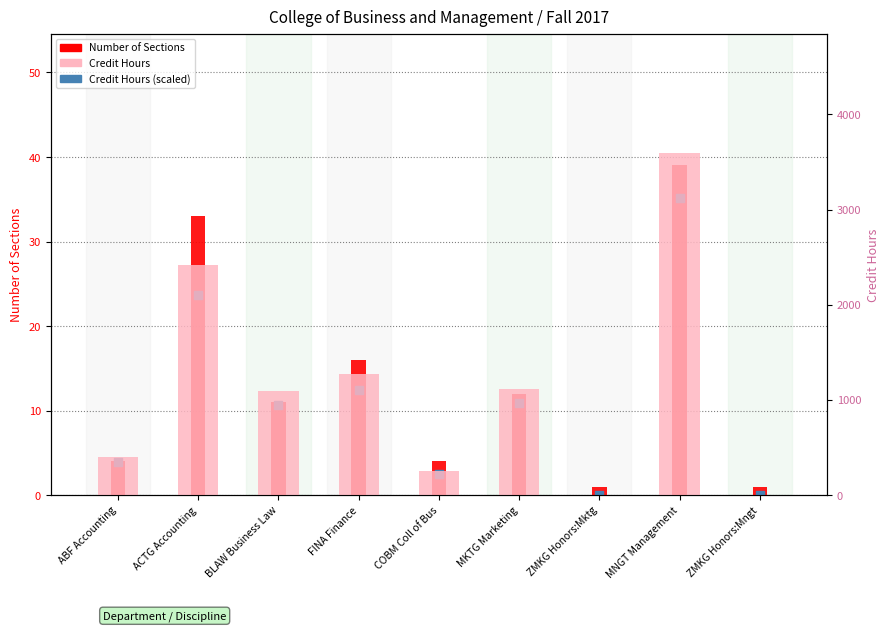

At how many categories does at least one series exceed 2448?

1